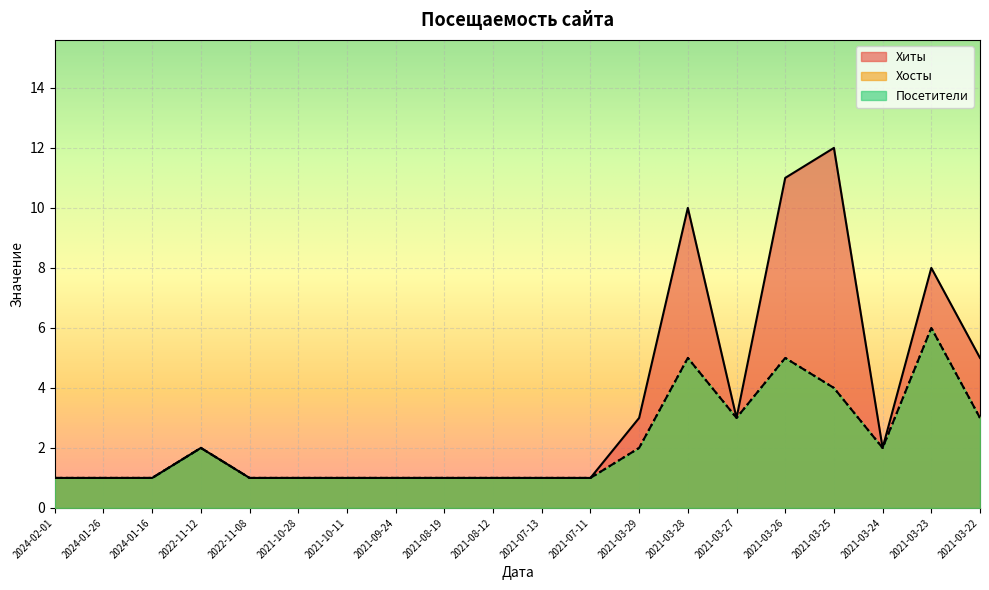

Rank the series by their maximum value, from lowest to highest.

Хосты, Посетители, Хиты